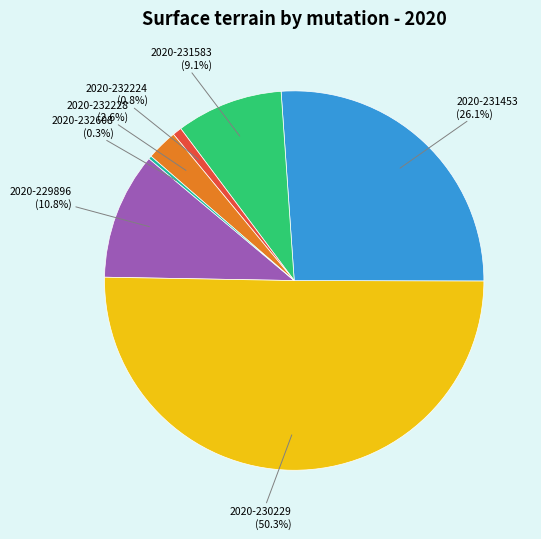

Between 2020-231583 and 2020-230229, which is larger?

2020-230229